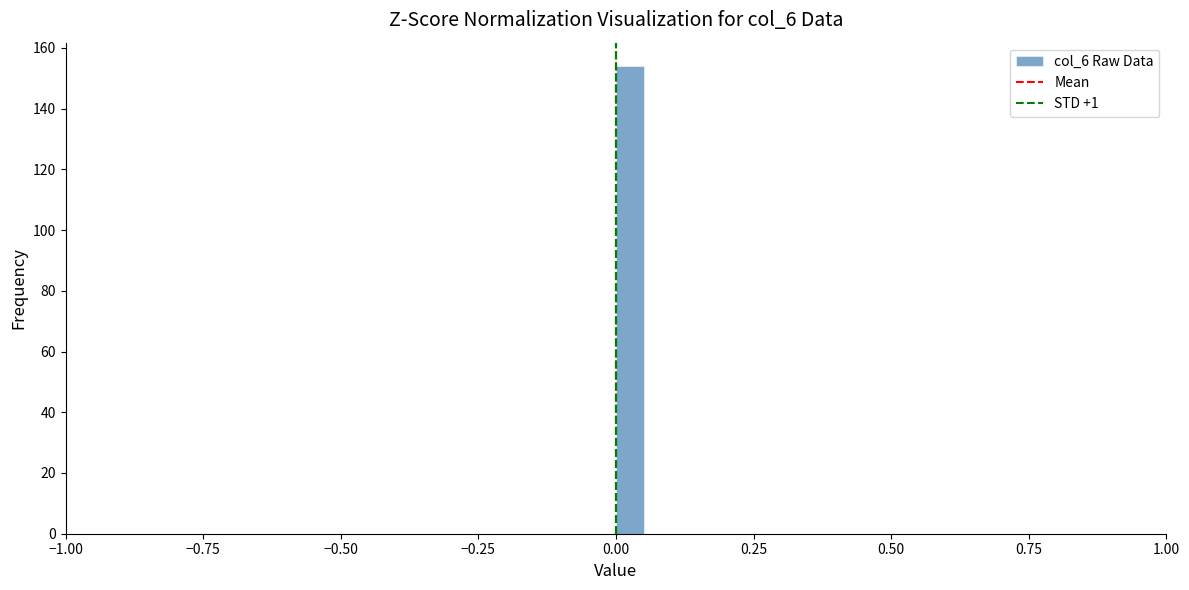

Read against the x-axis, roughly where is the centre of the tallest bar?

0.05